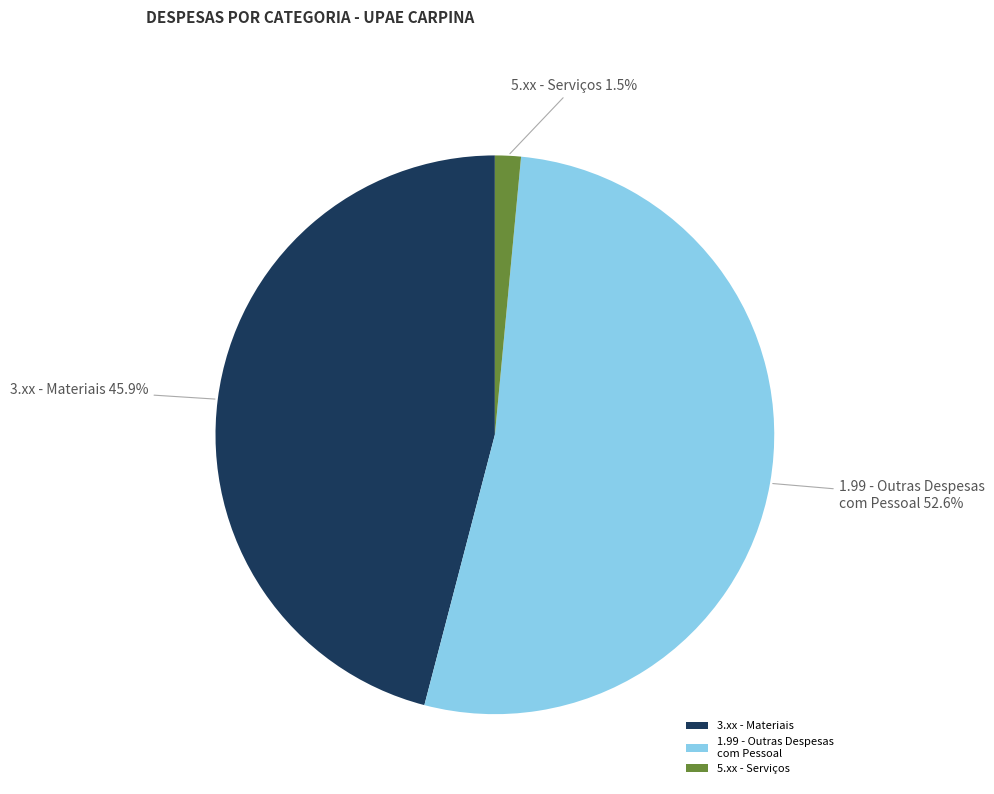

Which category has the smallest portion of the pie?

5.xx - Serviços